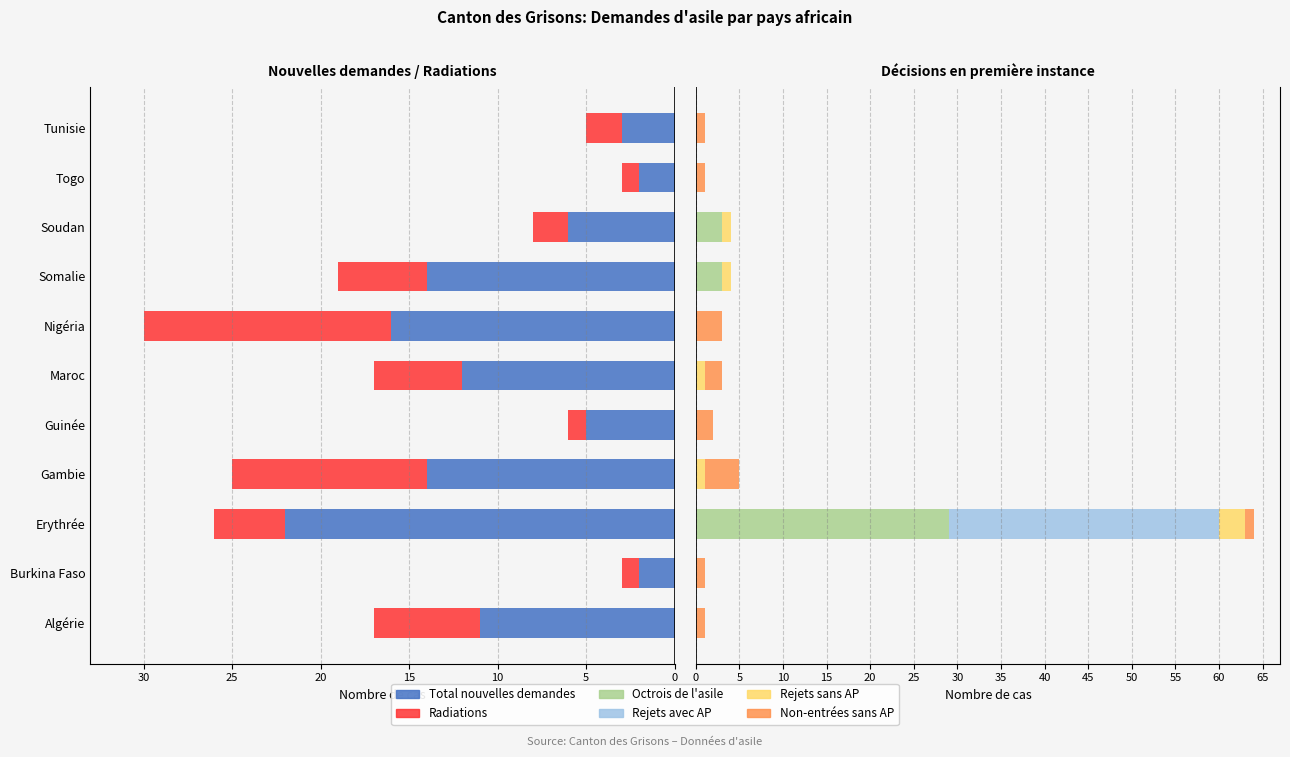

What is the difference between the maximum and second lowest values in the Rejets avec AP series?

31